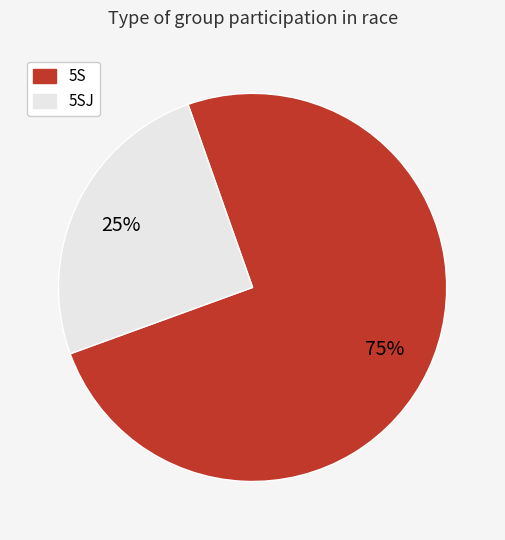

Is there any slice that represents more than half of the pie?

Yes